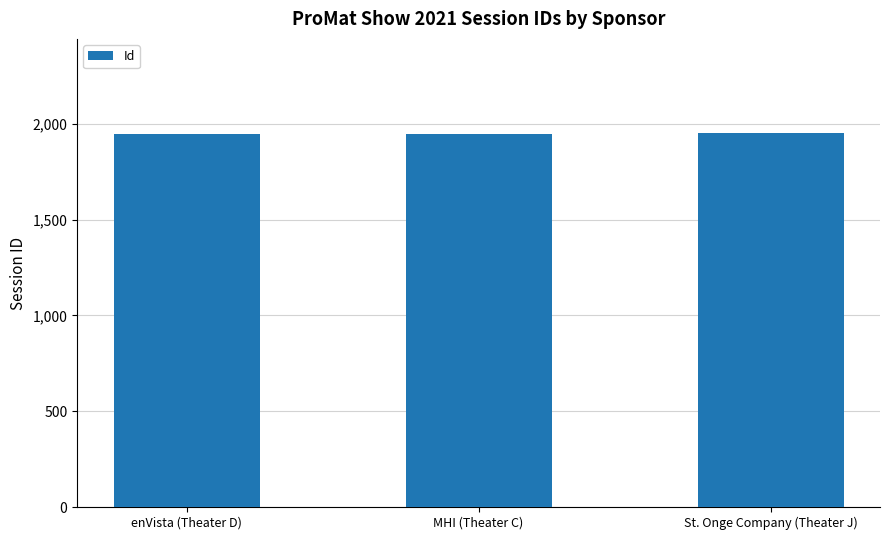

Is it true that the value at St. Onge Company (Theater J) is 1955?

True